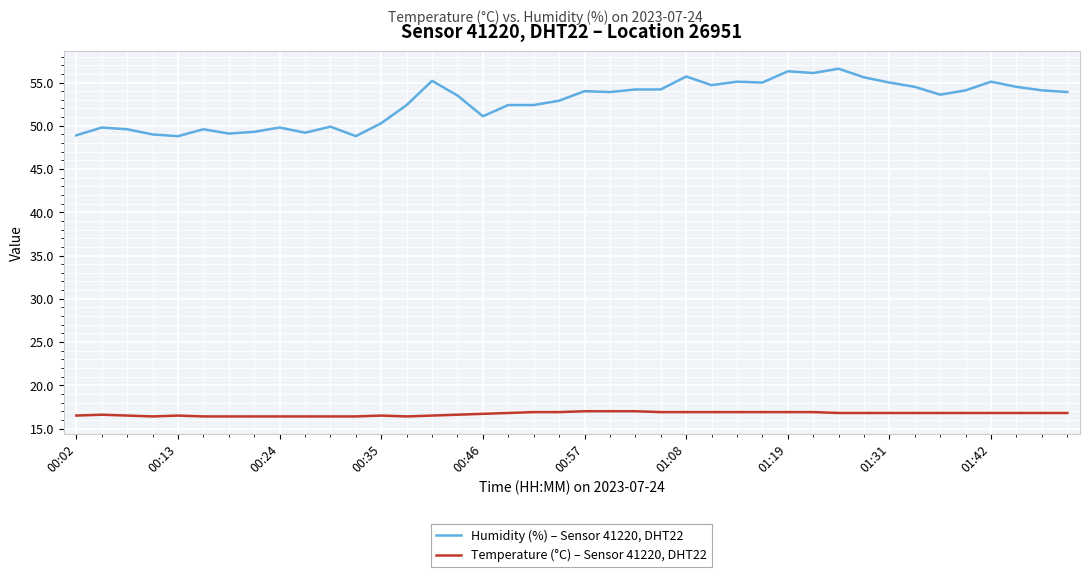

What is the difference between the maximum and minimum values in the Humidity (%) – Sensor 41220, DHT22 series?

7.8